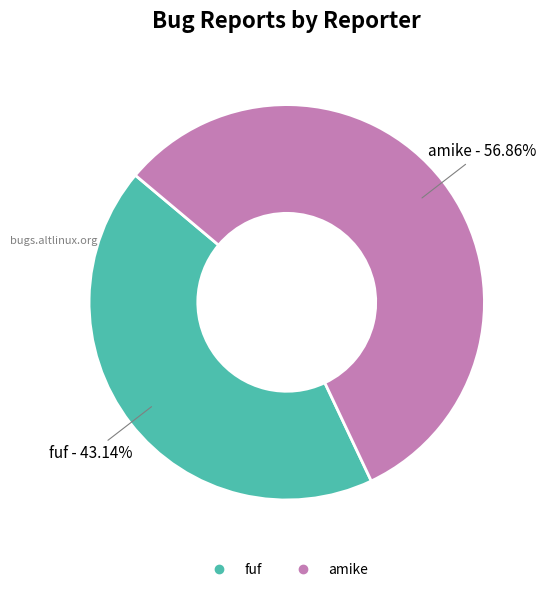

How much of the chart is everything except fuf?

56.9%